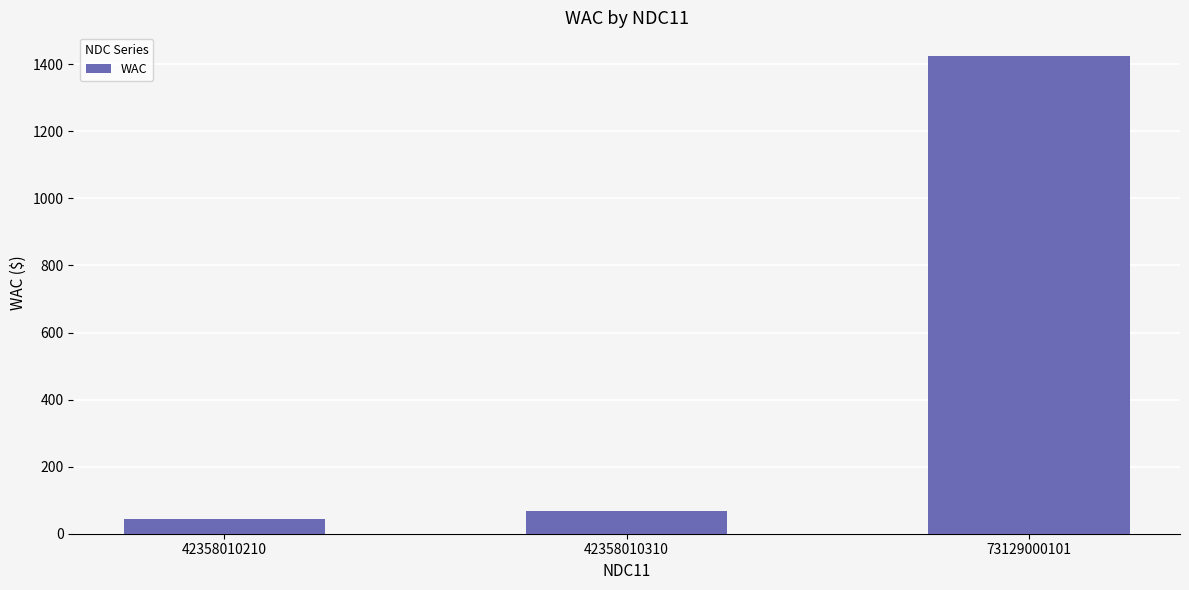

How many series are shown in this chart?

1